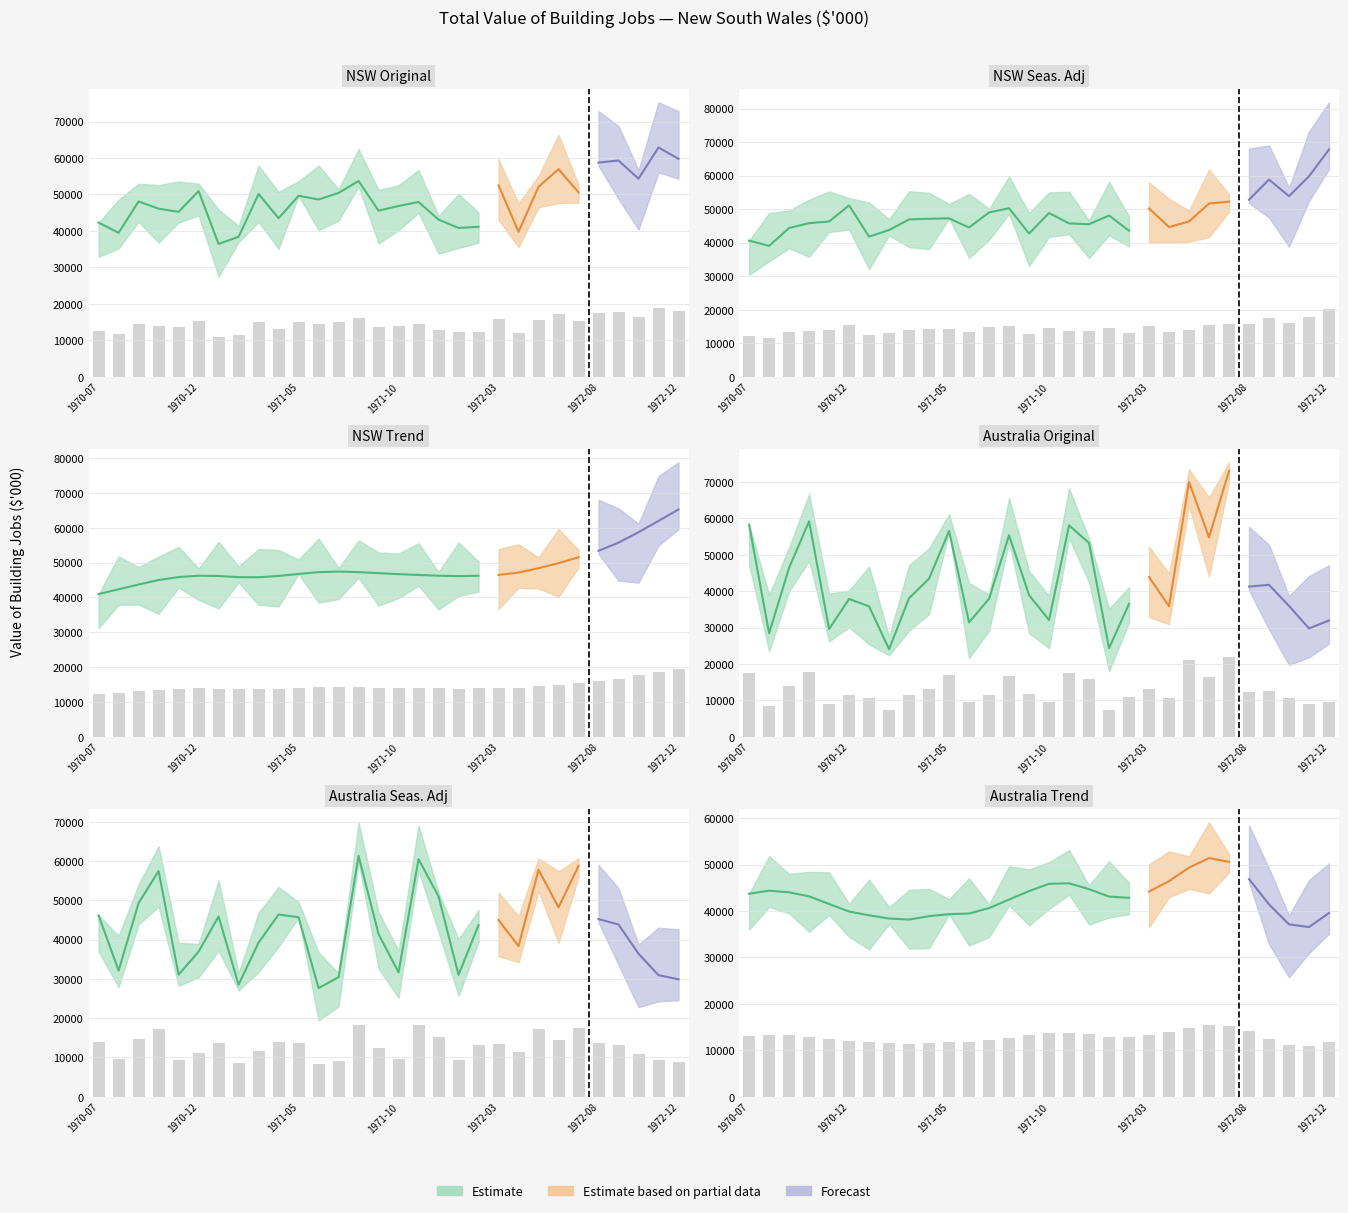

The value of Australia Original (col4) at 1972-07 is 9900.9. True or false?

False